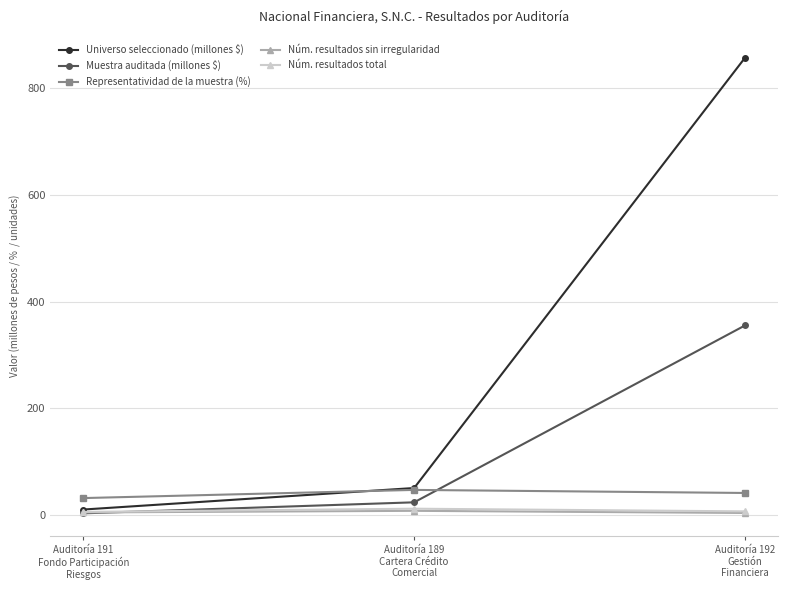

What are all the series names shown in the legend?

Universo seleccionado (millones $), Muestra auditada (millones $), Representatividad de la muestra (%), Núm. resultados sin irregularidad, Núm. resultados total